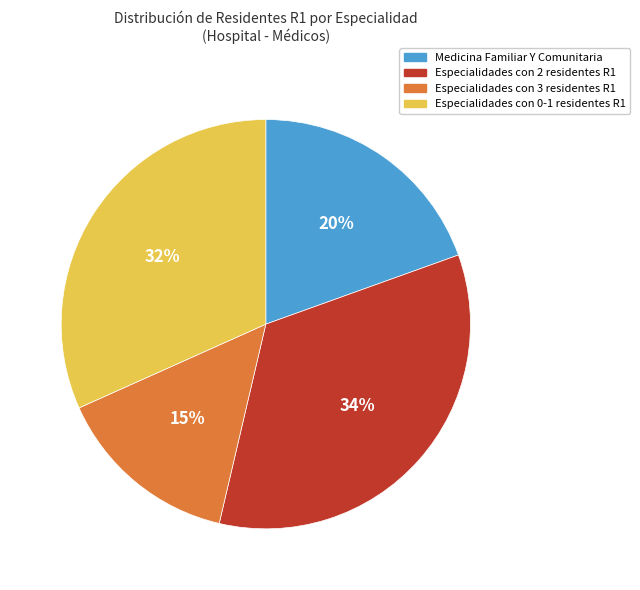

Is there any slice that represents more than half of the pie?

No